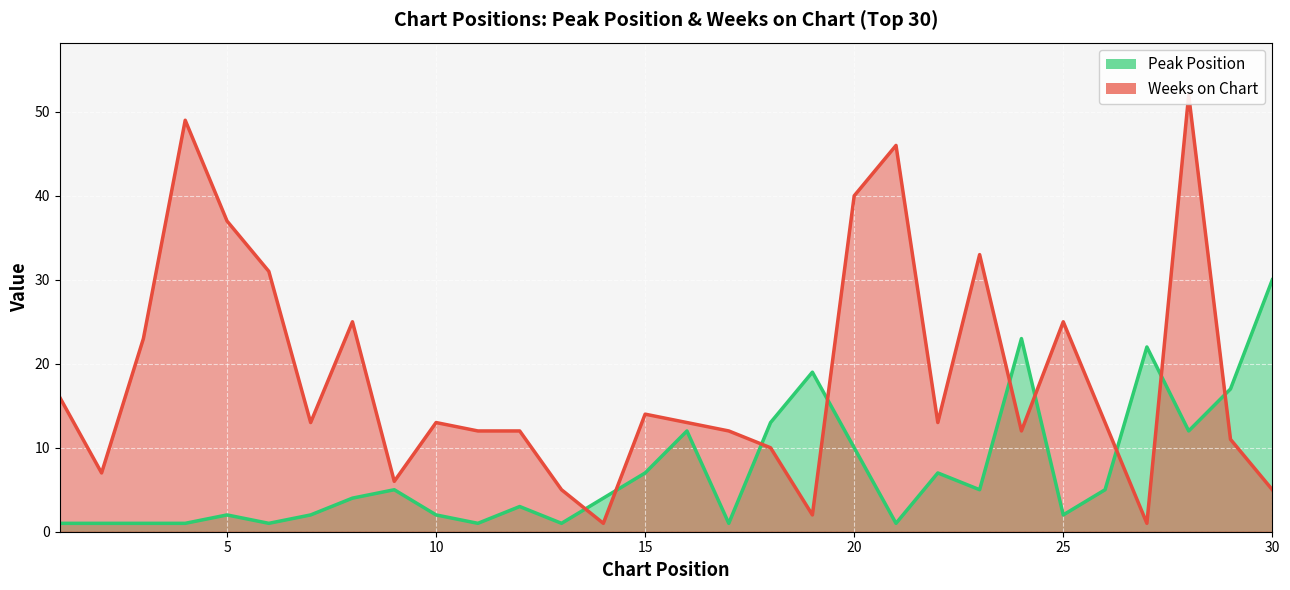

Is it true that Weeks on Chart equals 10 at 9?

False